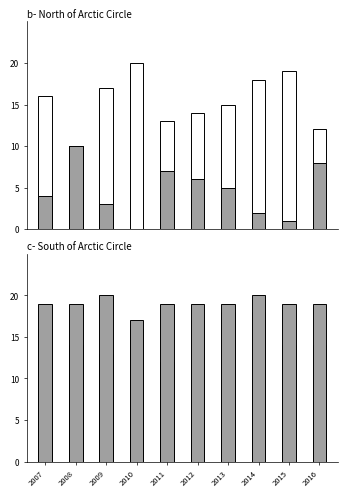

Rank the series at 2013 from highest to lowest value.

Other, Queensland, New South Wales, Western Australia